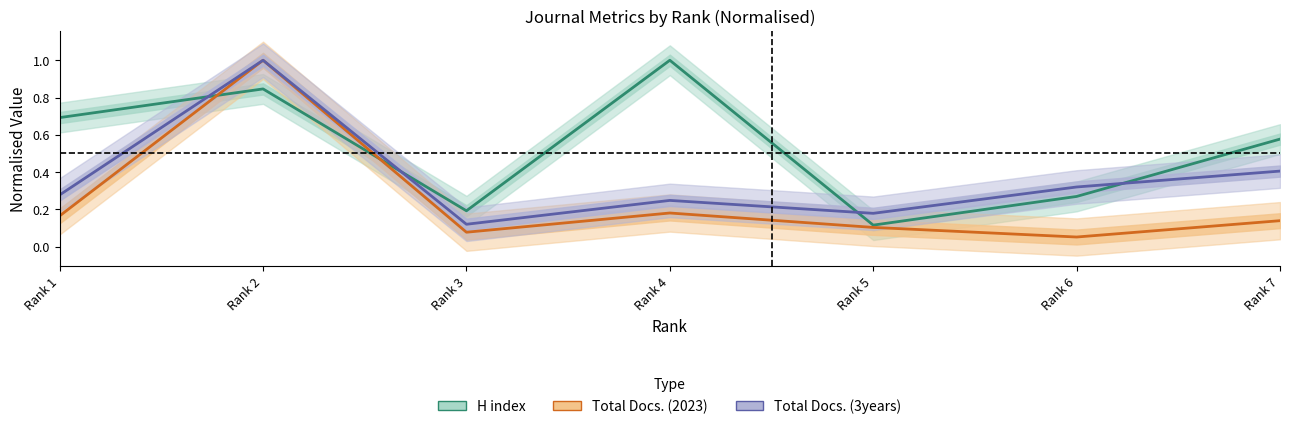

How many interior local peaks does the Total Docs. (3years) series have?

2